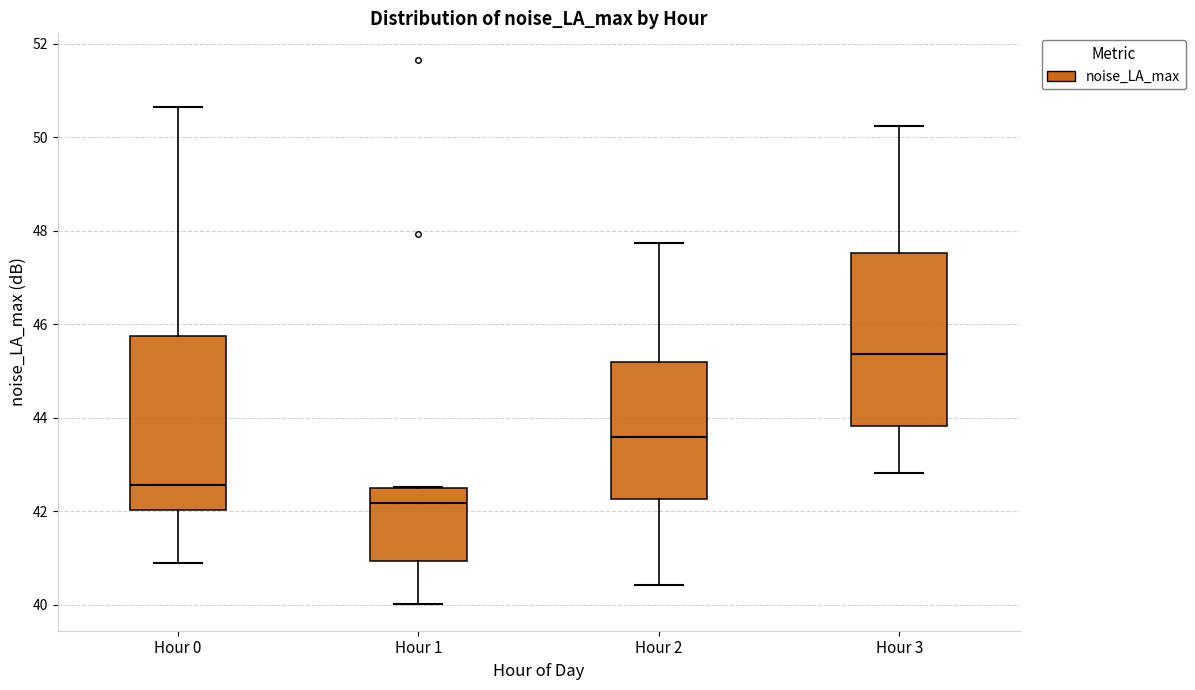

Which box has the lowest median line?

Hour 1